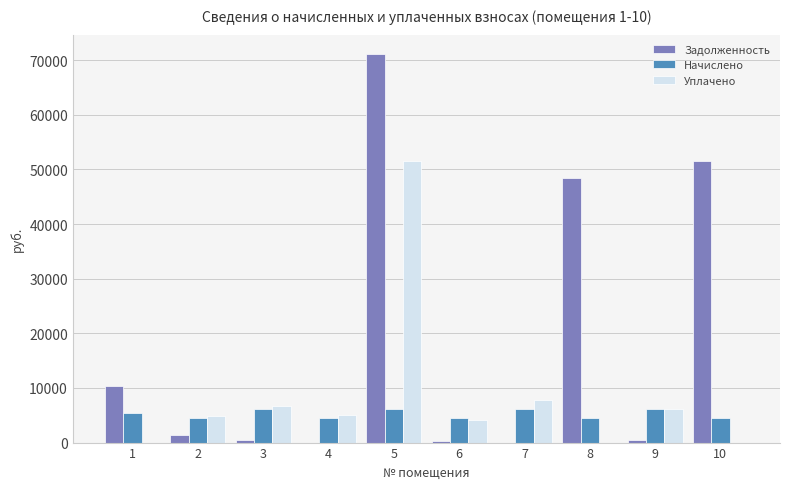

Are the bars horizontal?

No